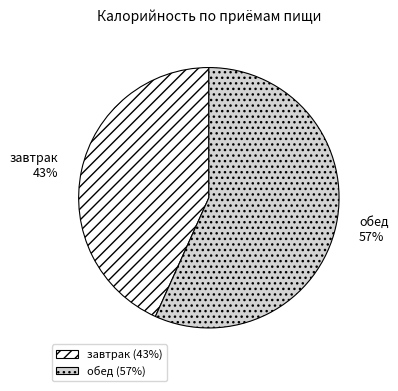

How many slices are in this pie chart?

2